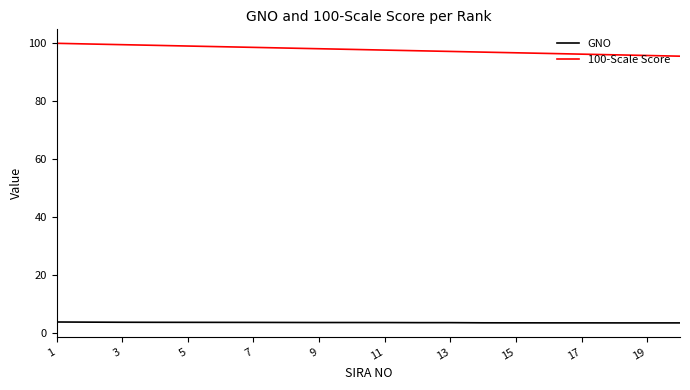

Rank the series by their average value, from highest to lowest.

100-Scale Score, GNO